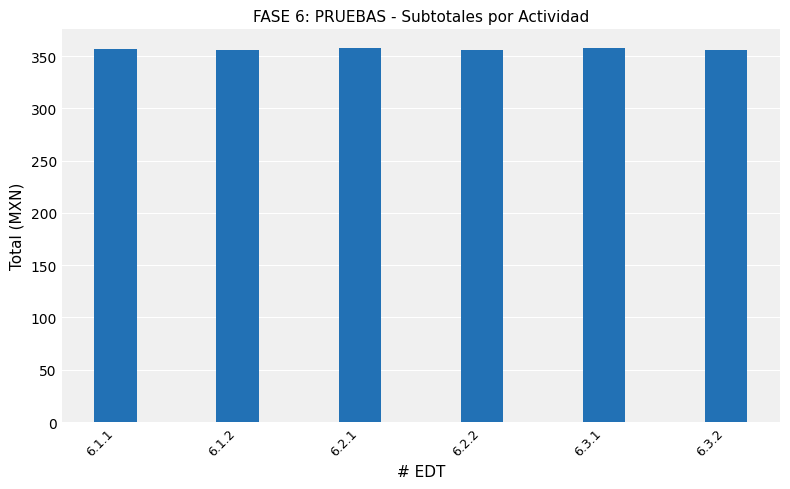

What is the maximum value shown in the chart?

357.7